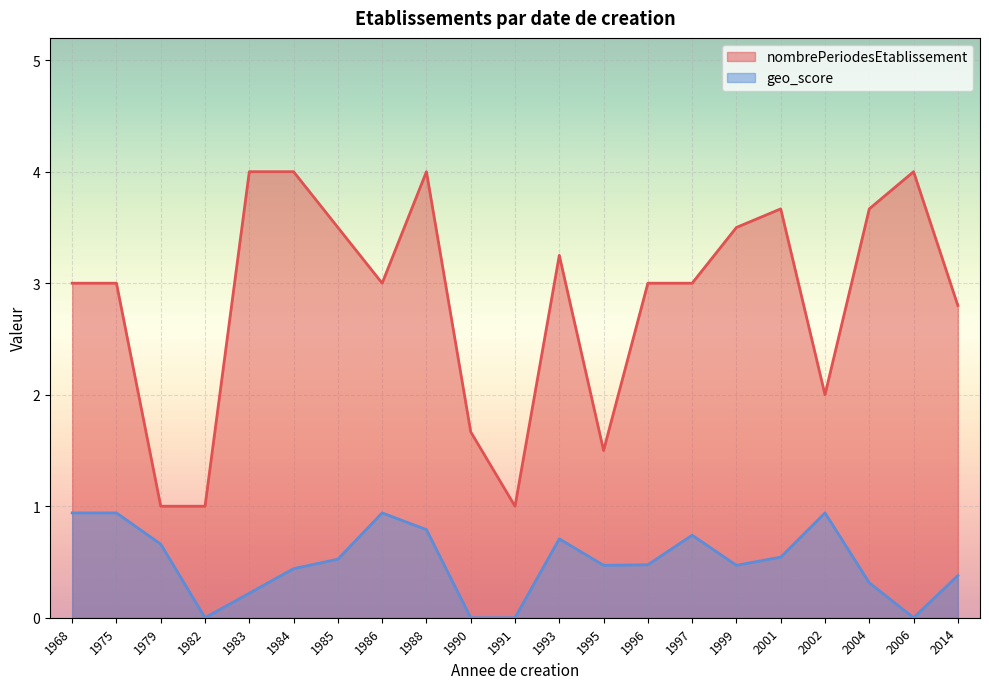

At which label does nombrePeriodesEtablissement first exceed 3?

1983